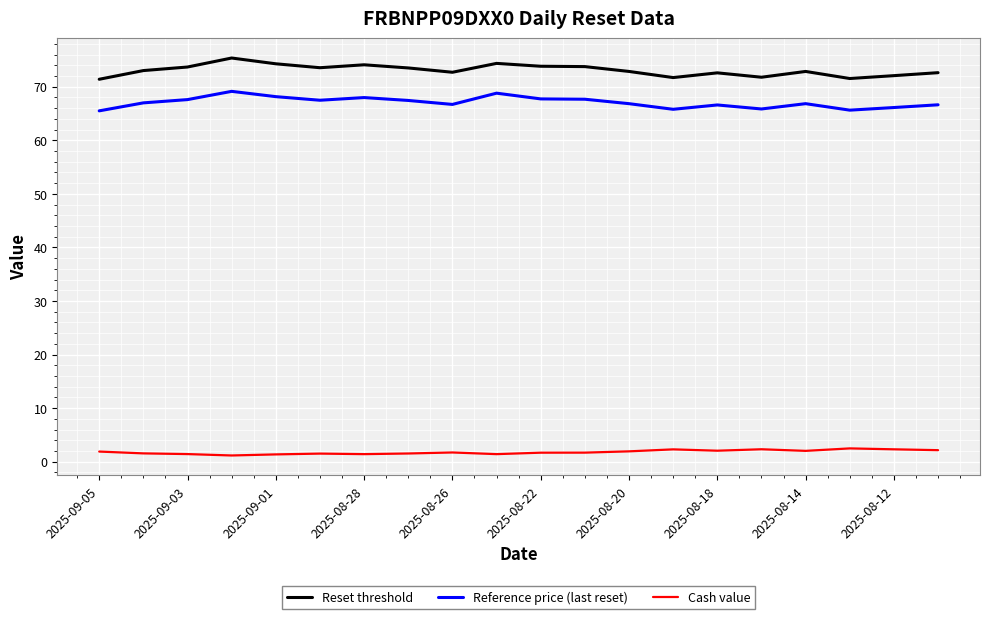

What is the difference between the maximum and minimum values in the Reset threshold series?

4.0